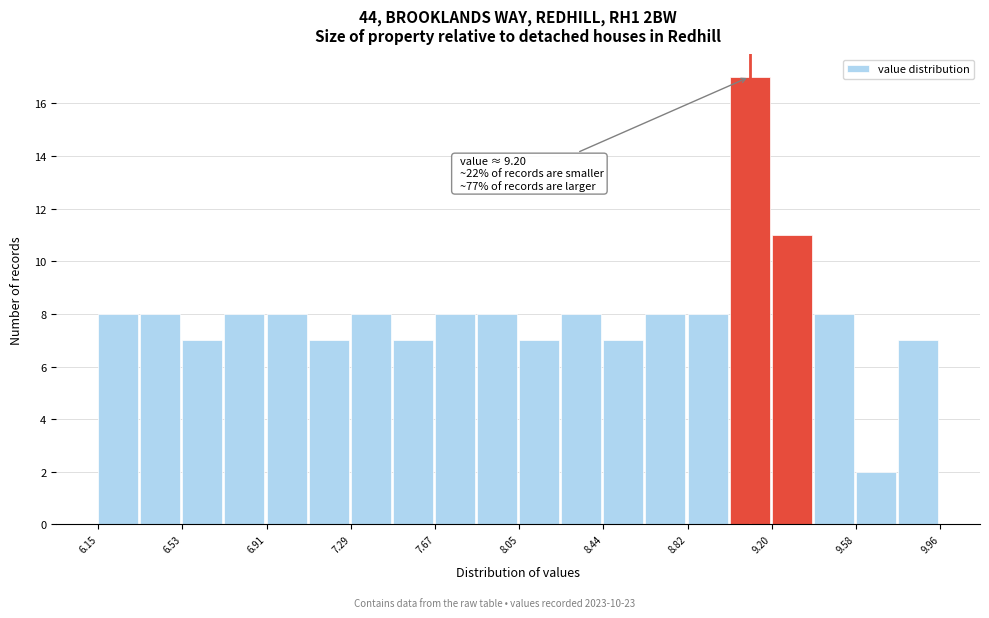

Read against the x-axis, roughly where is the centre of the tallest bar?

9.10